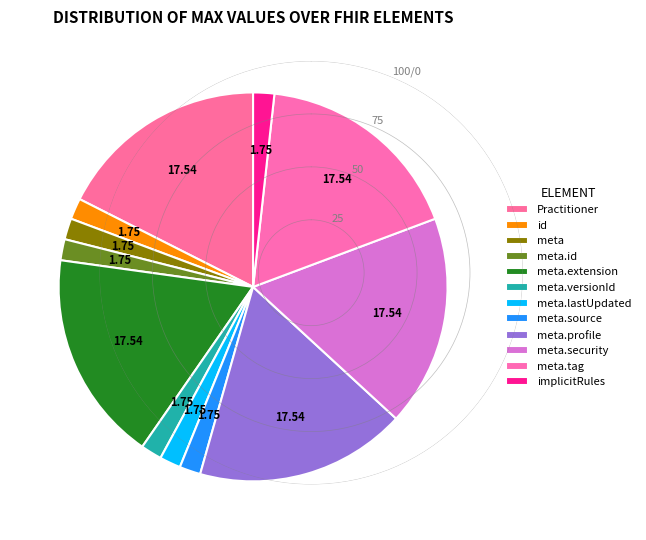

Is there any slice that represents more than half of the pie?

No